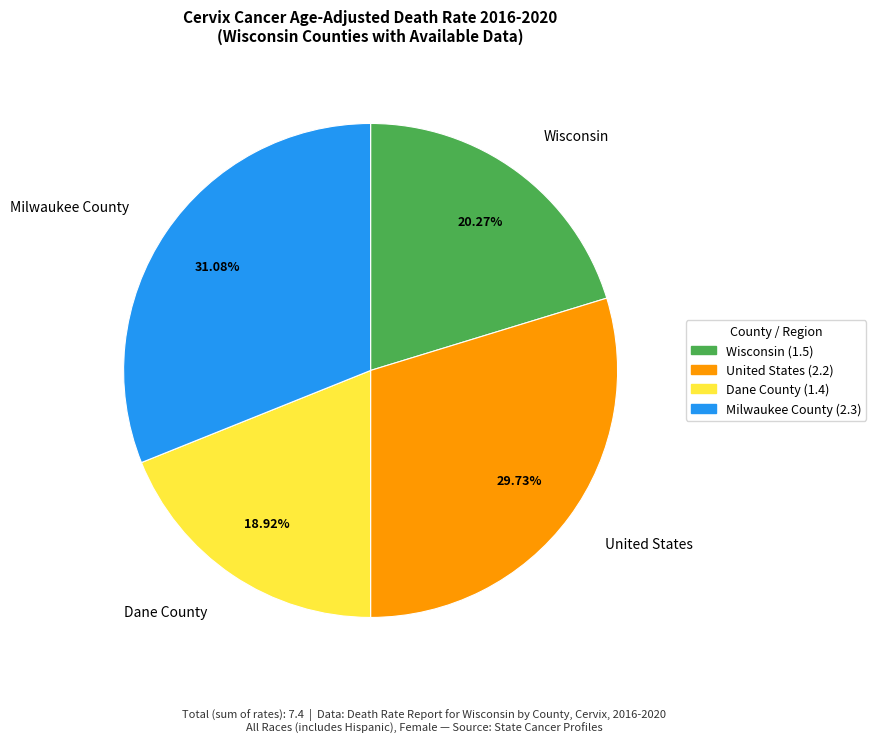

The Dane County slice represents 9% of the pie. True or false?

False